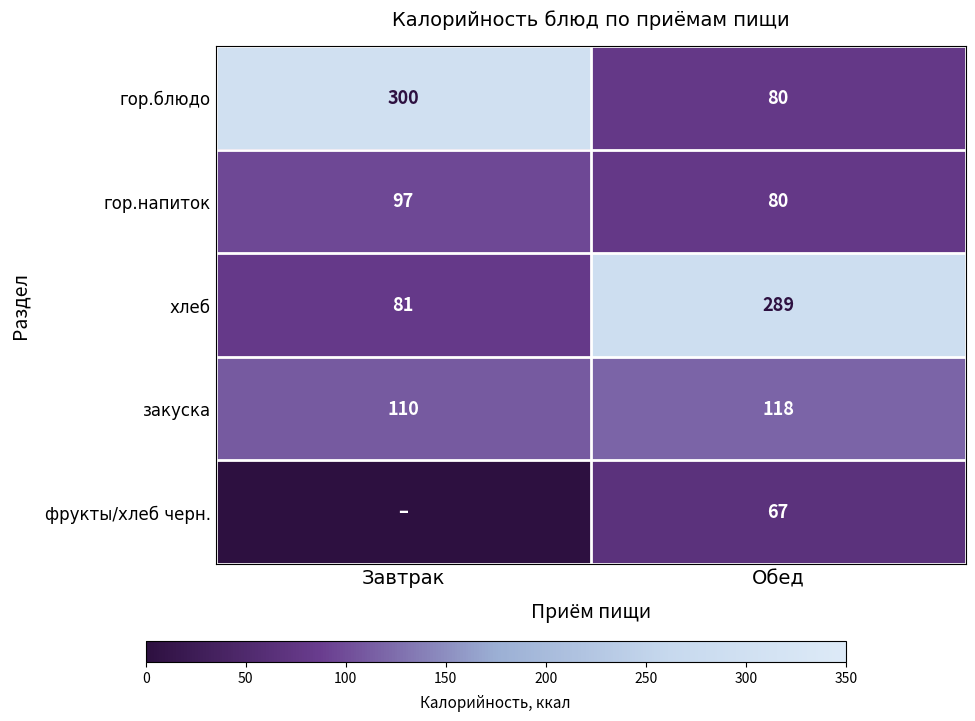

Count the закуска values in the range 110 to 118.

2